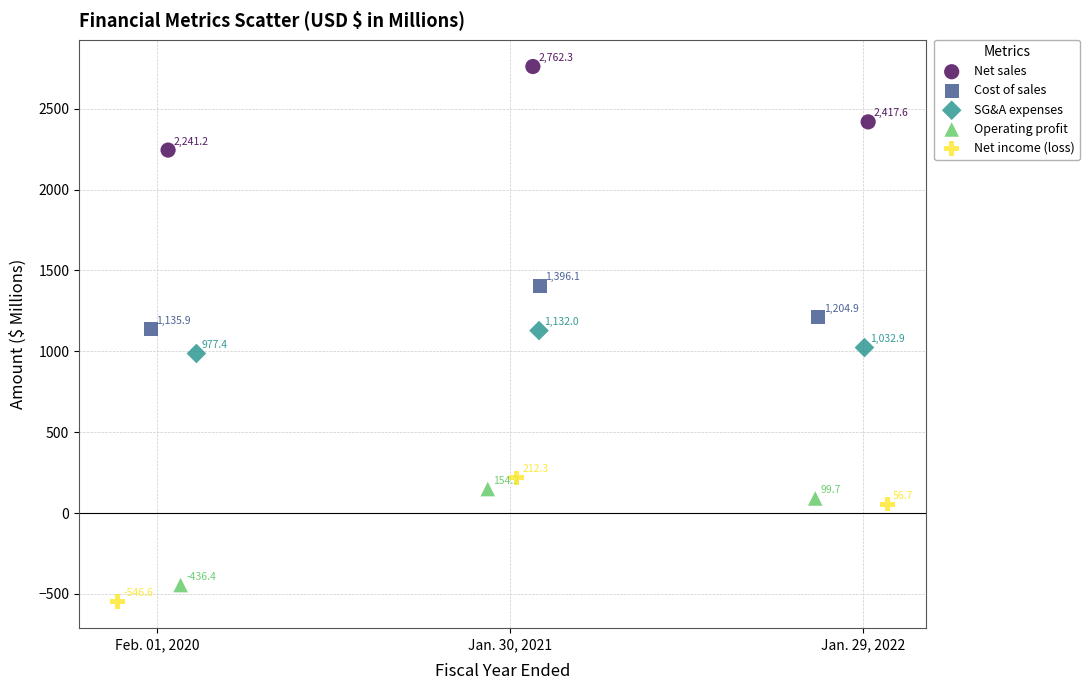

What are all the series names shown in the legend?

Net sales, Cost of sales, SG&A expenses, Operating profit, Net income (loss)